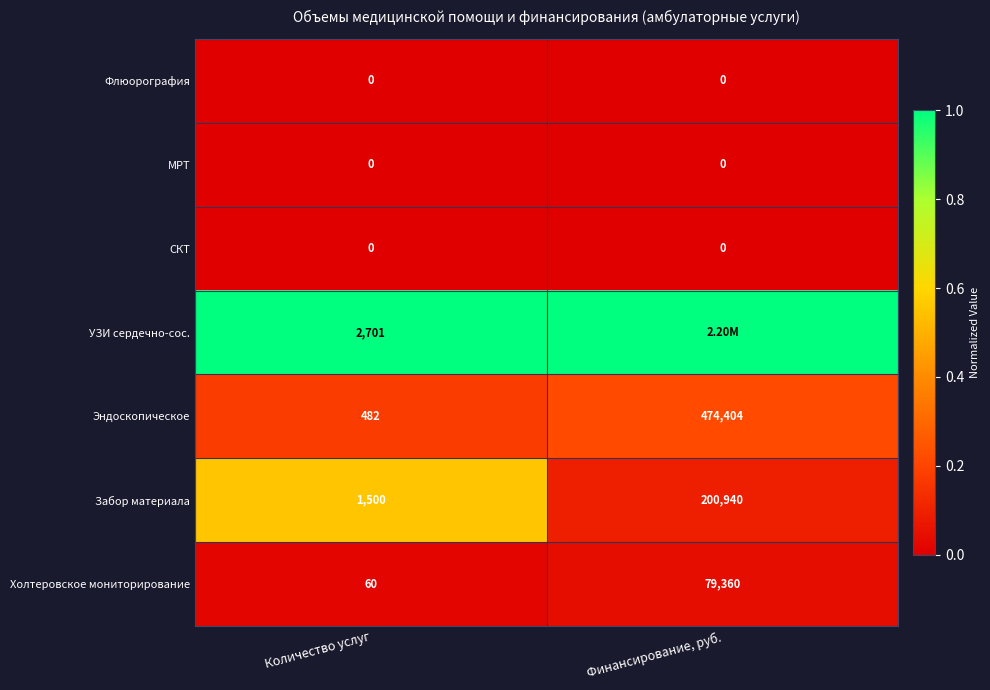

List the labels in order of Эндоскопическое value, smallest first.

Количество услуг, Финансирование, руб.